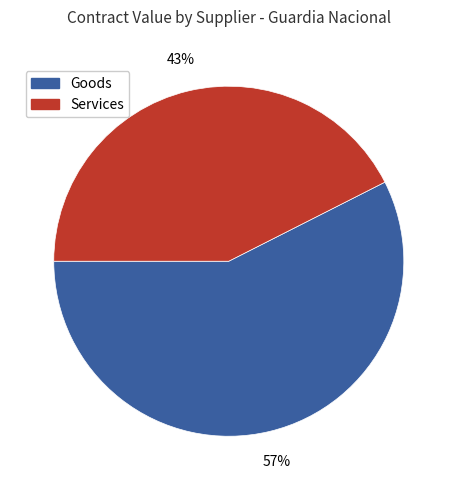

To the nearest percent, what is the average slice percentage?

50%